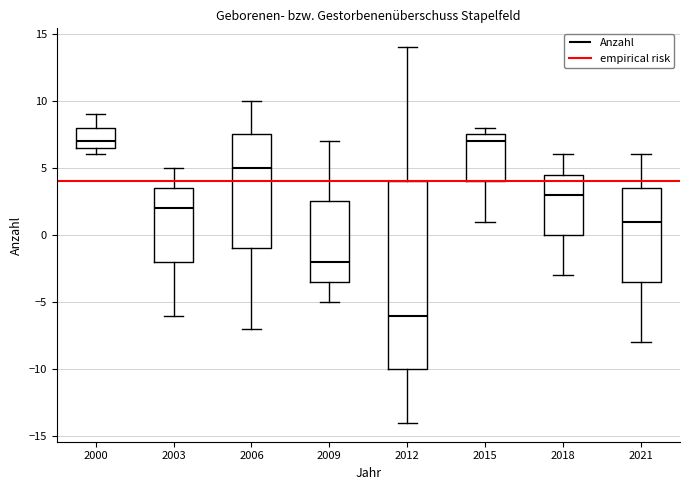

Reading left to right, read every box against the y-axis: the position of its median line, the range the box covers, and the ends of its whiskers. The values are not printed on the chart, so give them approximately, as read against the axis.

2000: median 7.0, box 6.5 to 8.0, whiskers 6.0 to 9.0
2003: median 2.0, box -2.0 to 3.5, whiskers -6.0 to 5.0
2006: median 5.0, box -1.0 to 7.5, whiskers -7.0 to 10.0
2009: median -2.0, box -3.5 to 2.5, whiskers -5.0 to 7.0
2012: median -6.0, box -10.0 to 4.0, whiskers -14.0 to 14.0
2015: median 7.0, box 4.0 to 7.5, whiskers 1.0 to 8.0
2018: median 3.0, box 0.0 to 4.5, whiskers -3.0 to 6.0
2021: median 1.0, box -3.5 to 3.5, whiskers -8.0 to 6.0